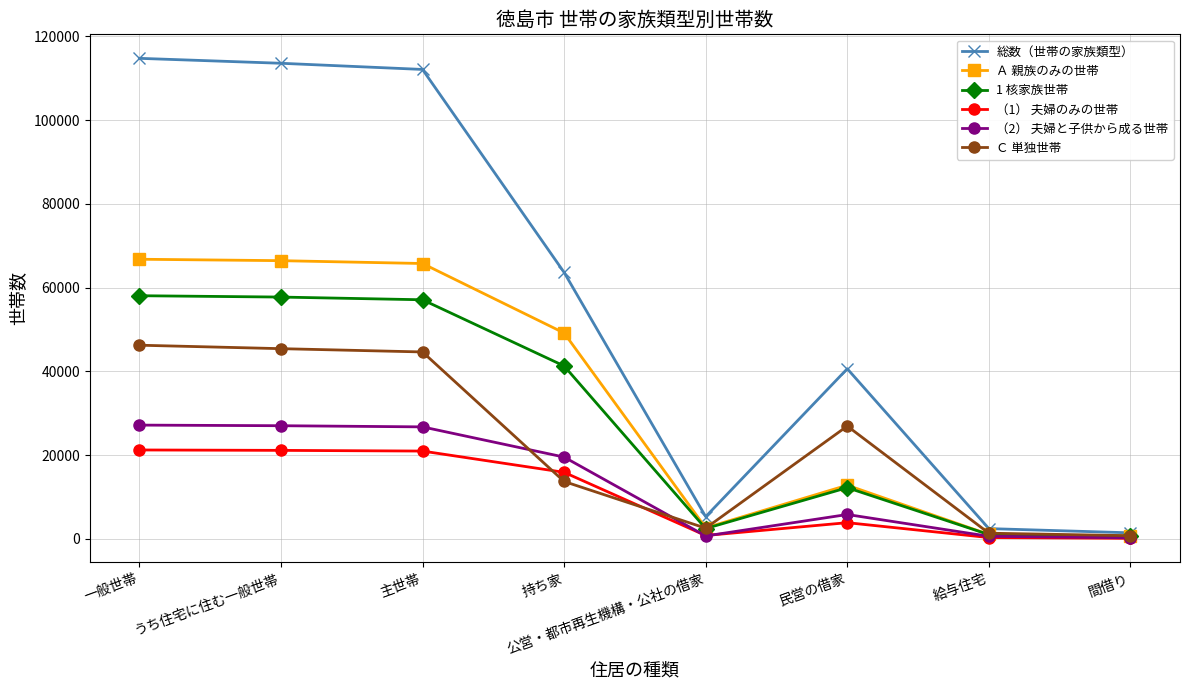

At which label does Ｃ 単独世帯 first exceed 26960?

一般世帯